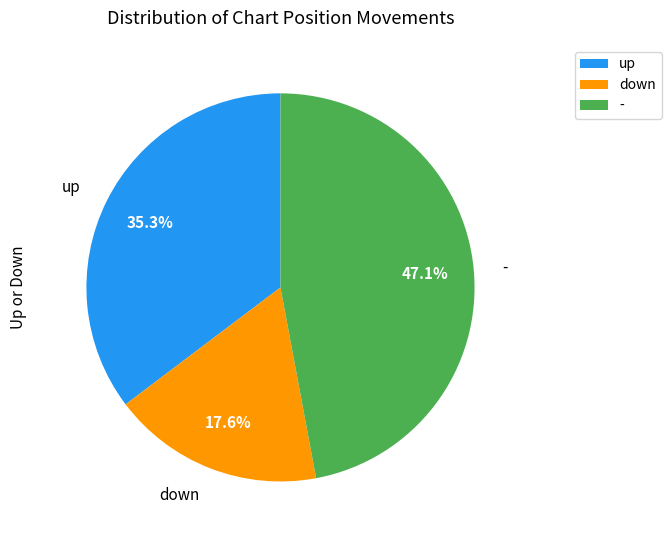

To the nearest percent, what is the average slice percentage?

33%